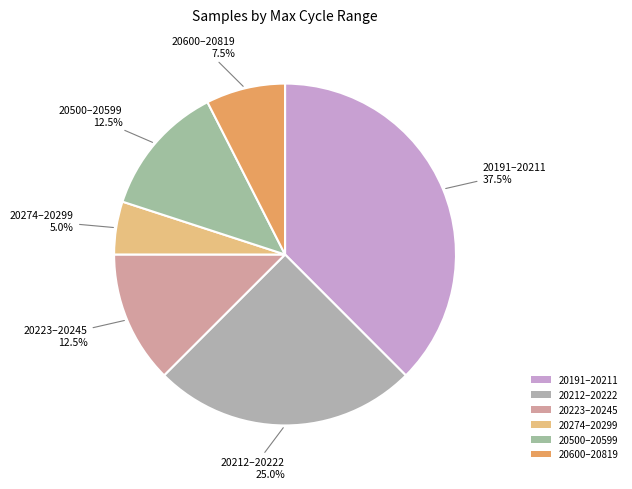

Is the sum of 20600–20819 and 20212–20222 greater than half?

No